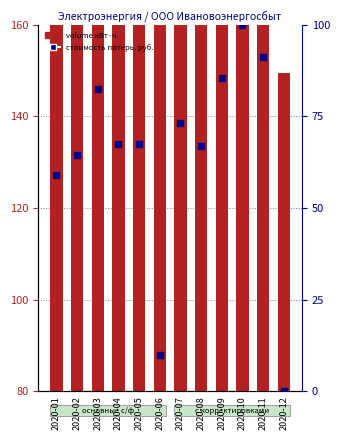

Which series contains the highest Y value?

volume кВт·ч